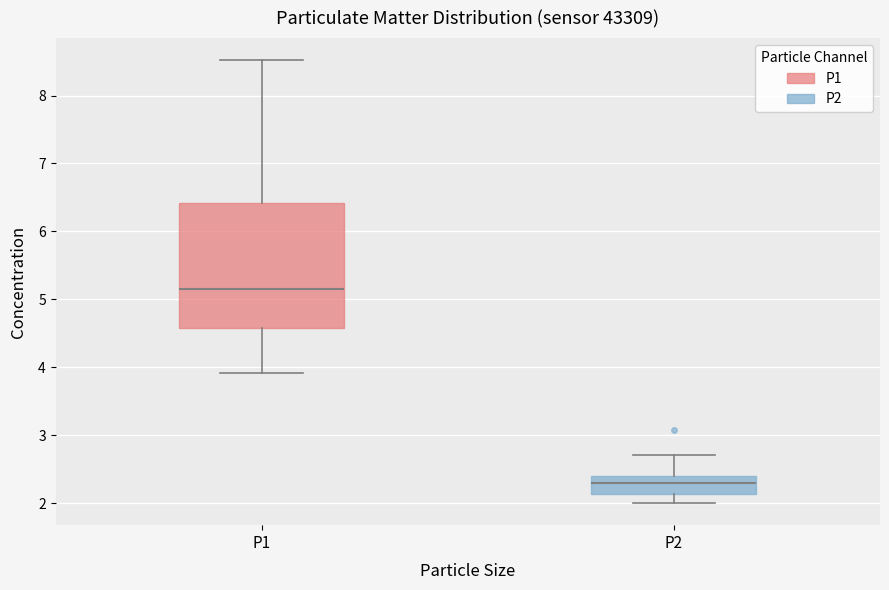

Reading left to right, transcribe this box plot: for each box, give where its median line is, the range the box spans, and where its two whiskers end, as read against the y-axis. The values are not printed on the chart, so give them approximately, as read against the axis.

P1: median 5.2, box 4.6 to 6.4, whiskers 3.9 to 8.5
P2: median 2.3, box 2.1 to 2.4, whiskers 2.0 to 2.7